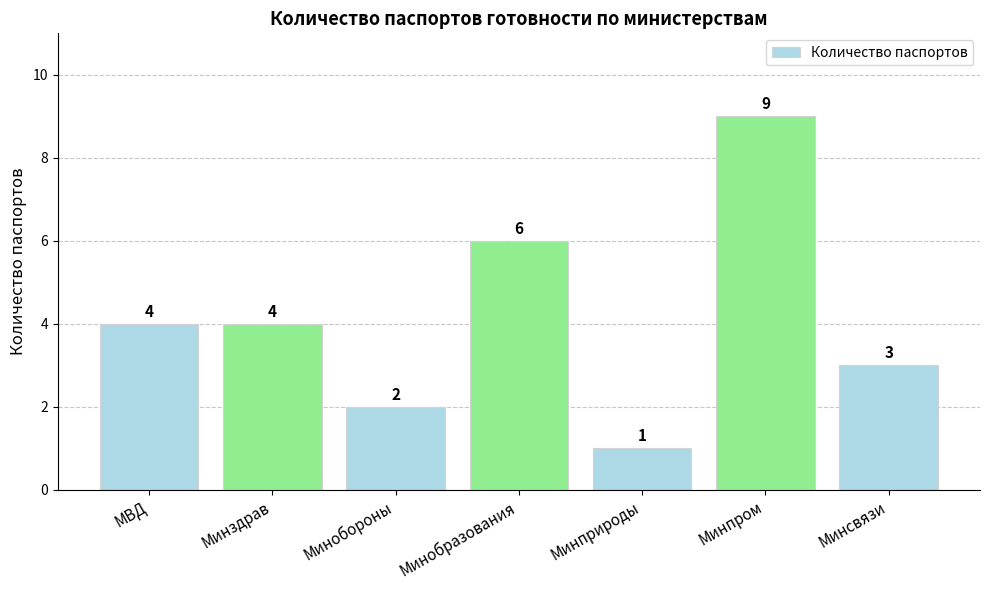

What is the label of the 7th bar from the left?

Минсвязи